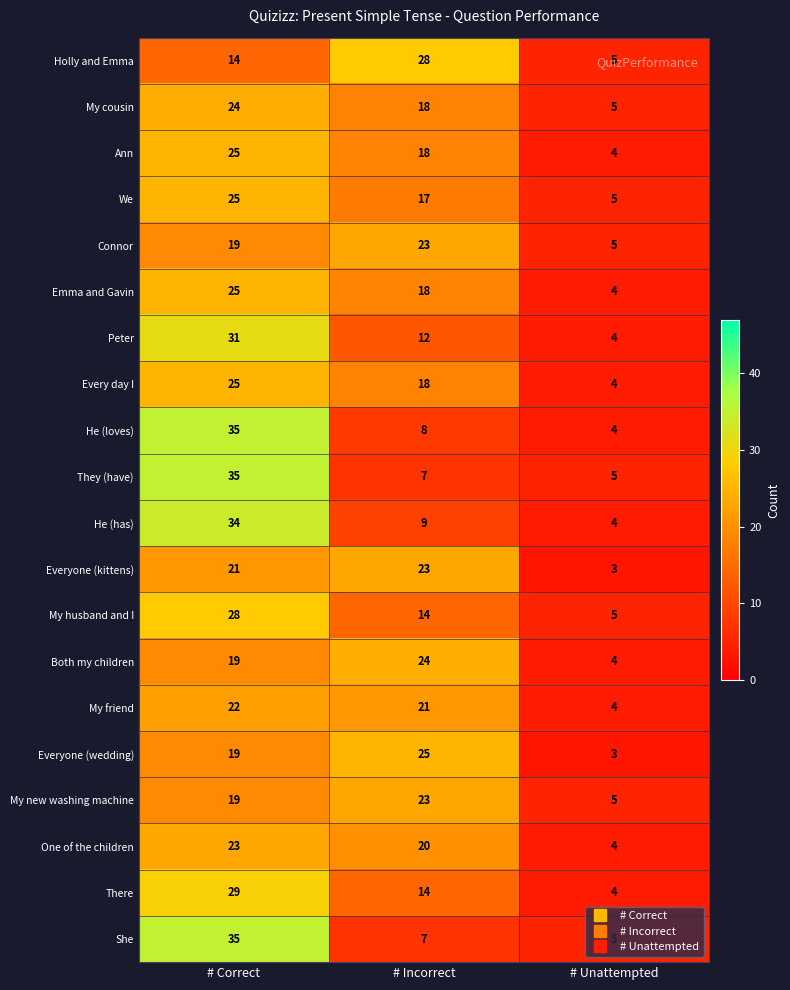

List the labels in order of There value, smallest first.

# Unattempted, # Incorrect, # Correct